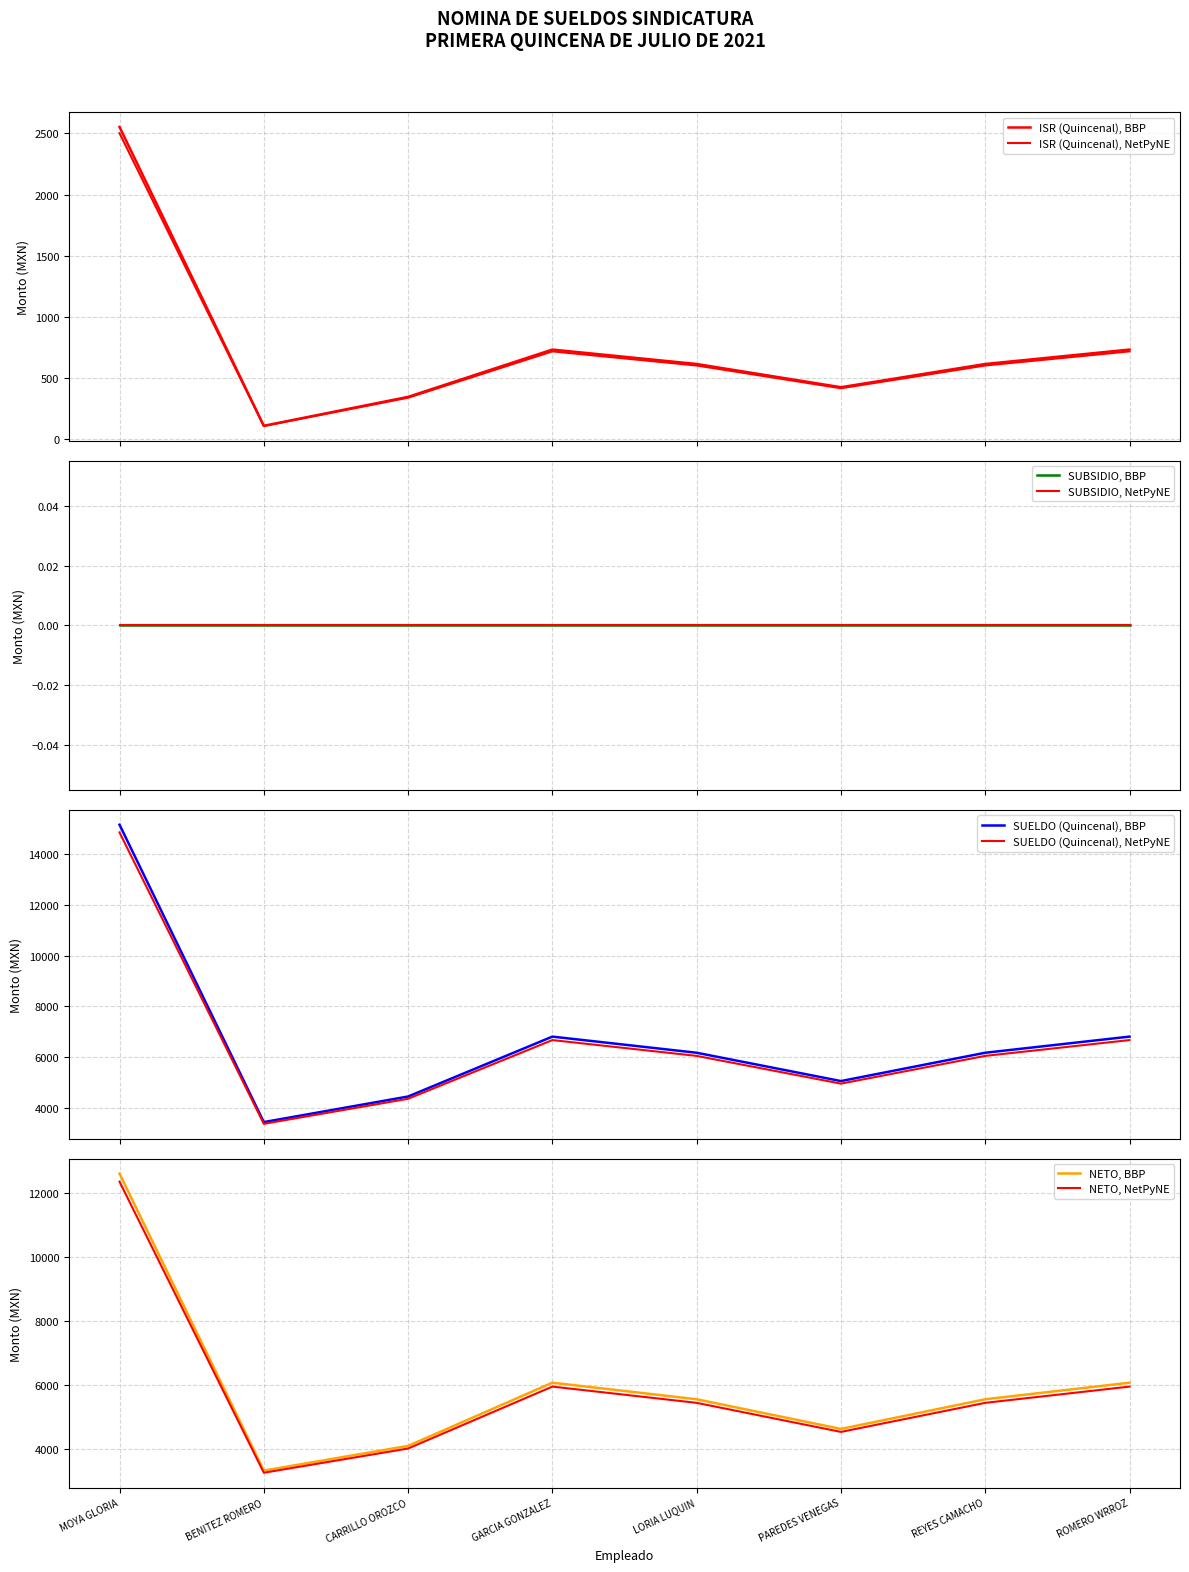

What is the lowest value of the SUELDO (Quincenal), BBP series?

3439.5